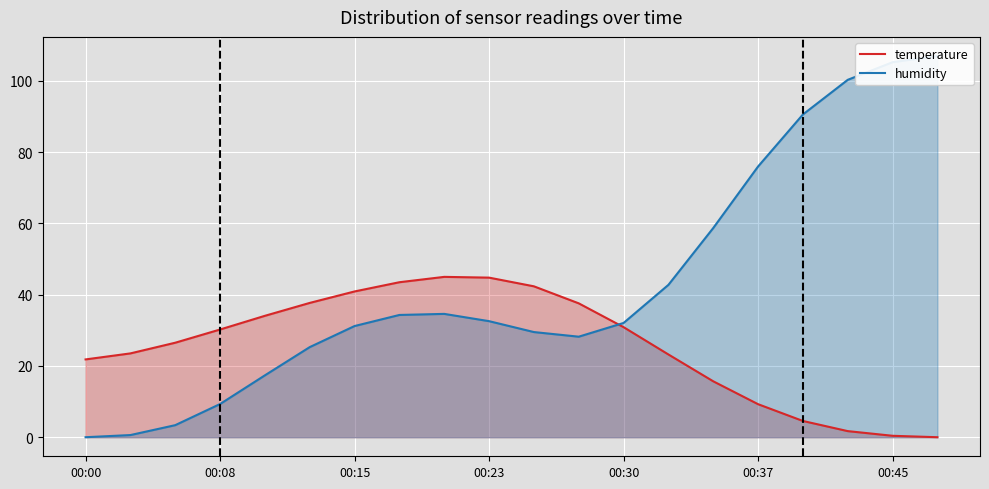

List the series in order of their peak value, highest first.

humidity, temperature